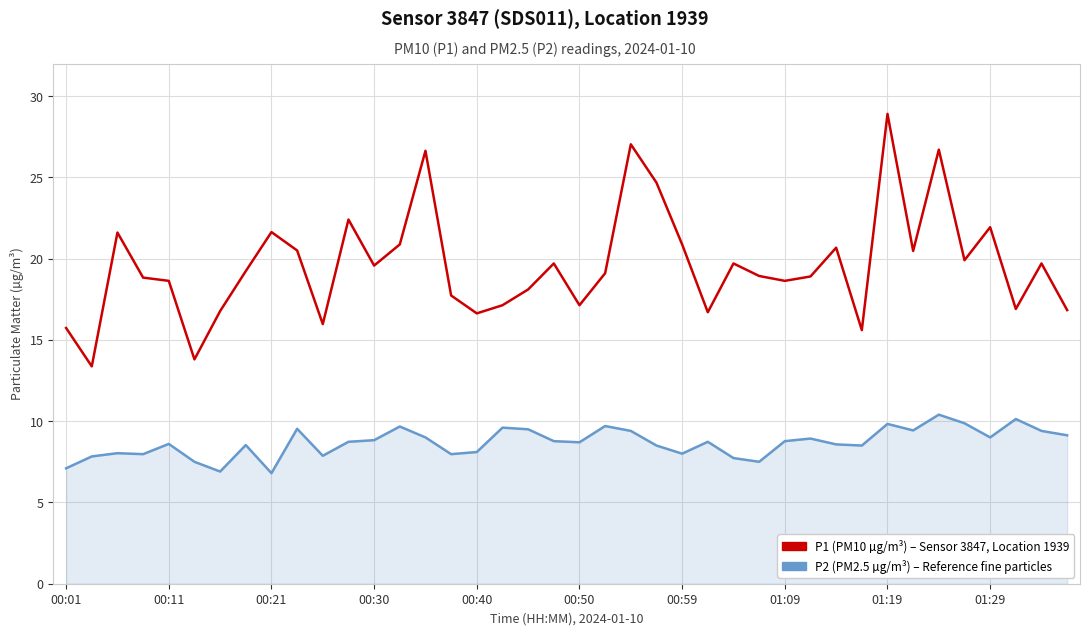

What is the greatest value displayed?

28.9